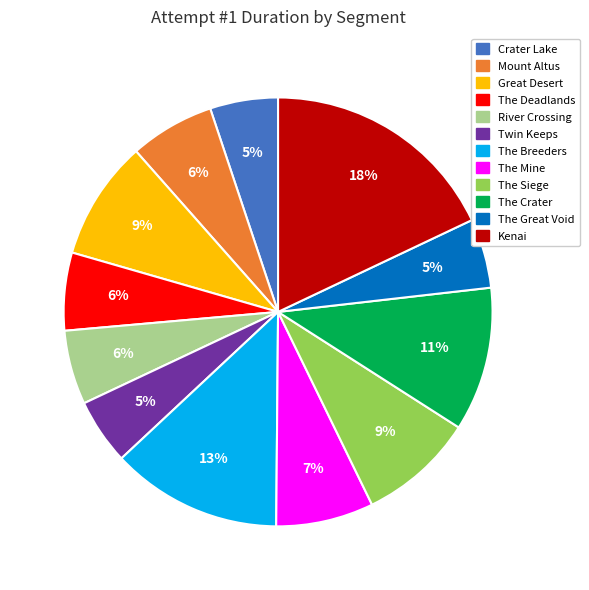

How many slices are in this pie chart?

12